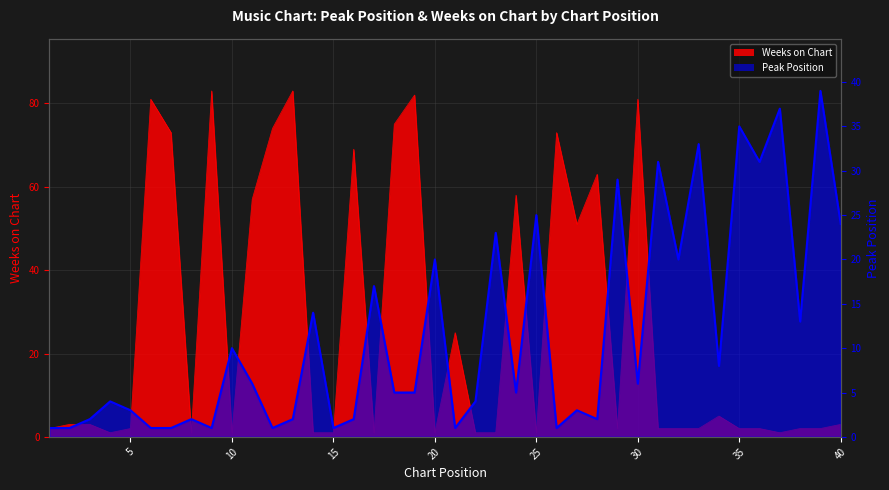

After their last crossing, which series has the higher values: Peak Position or Weeks on Chart?

Peak Position